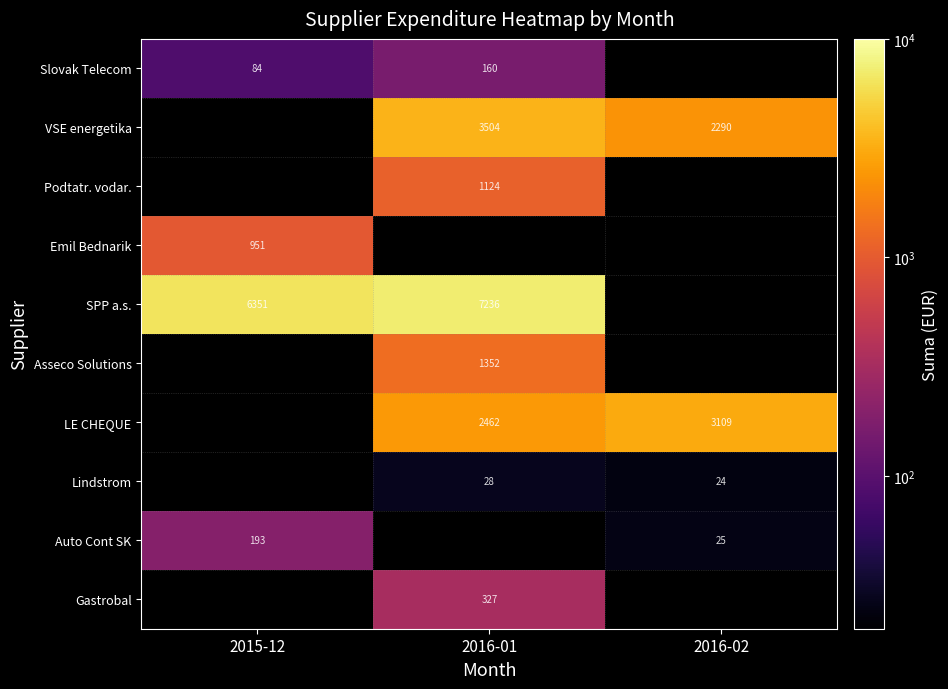

Is the value of Slovak Telecom at 2015-12 greater than the value of LE CHEQUE at 2016-02?

No